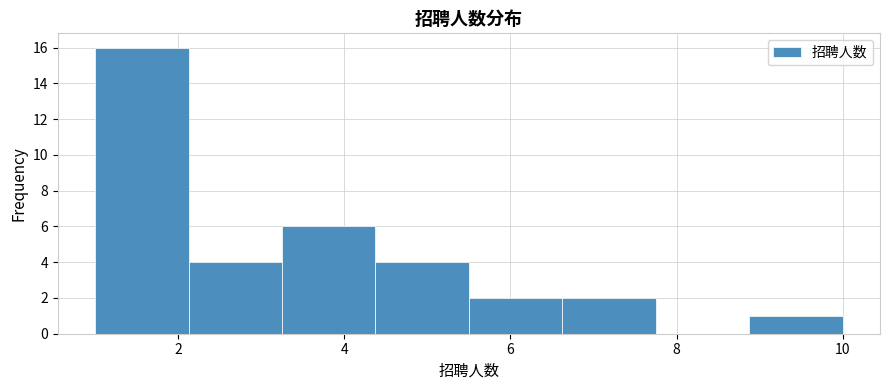

Which range on the x-axis has the tallest bar?

1.0 to 2.2